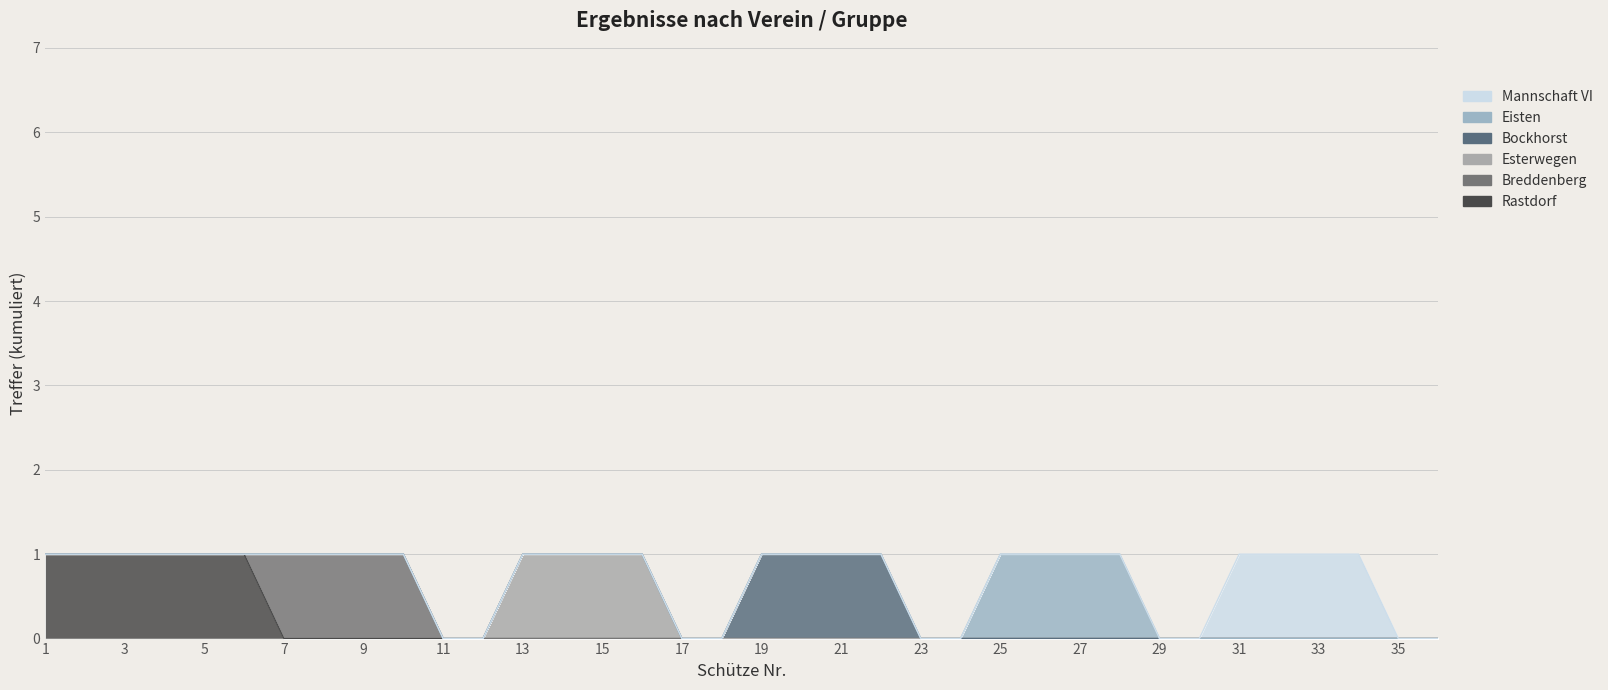

Which series has the largest range (max minus min)?

Rastdorf